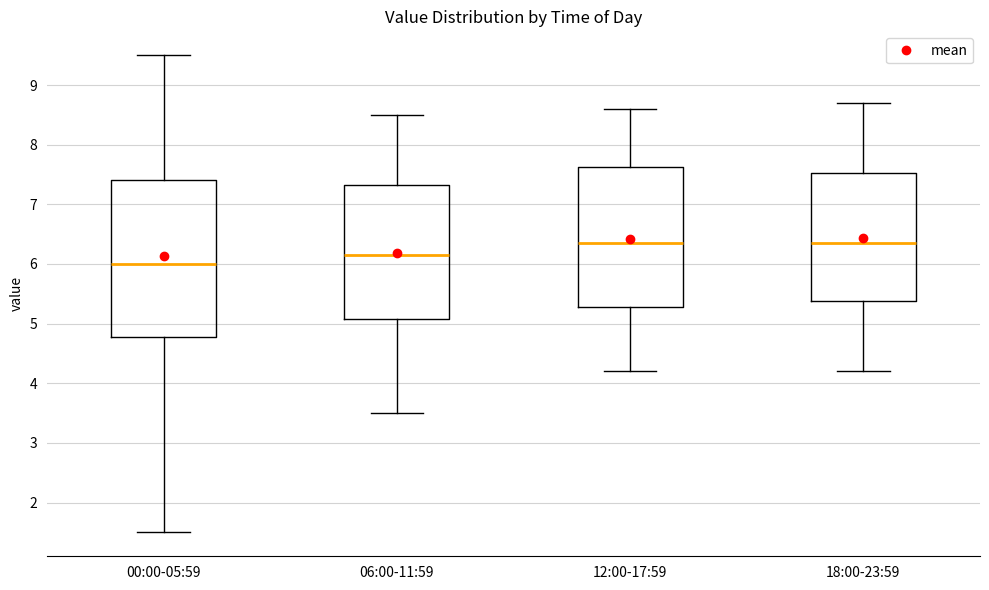

Which box has the lowest median line?

00:00-05:59